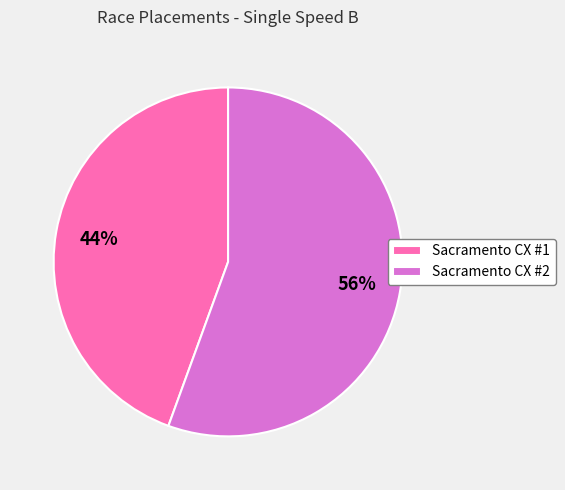

What is the smallest slice in the pie chart?

Sacramento CX #1